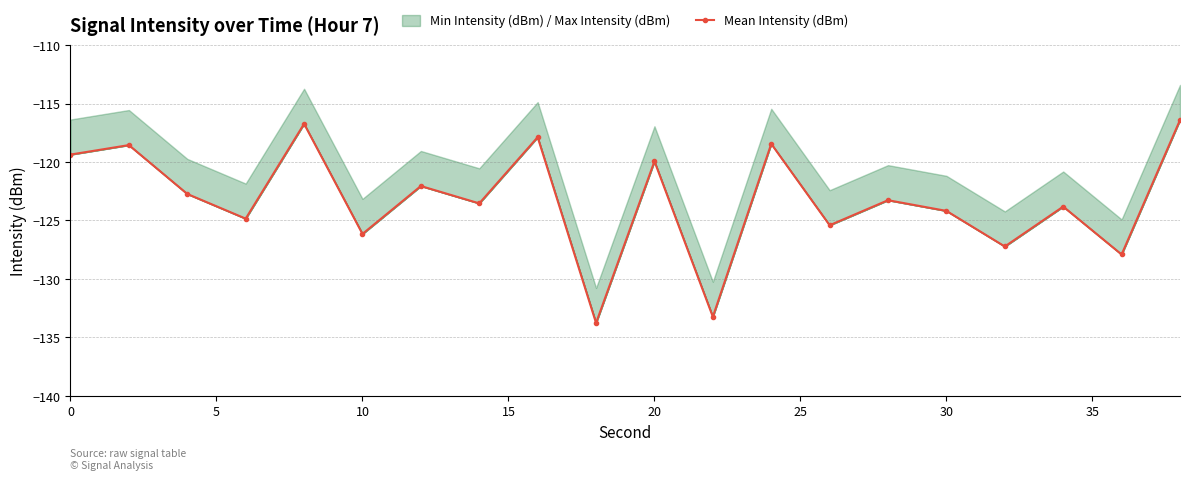

The value at 14 is -72.2. True or false?

False